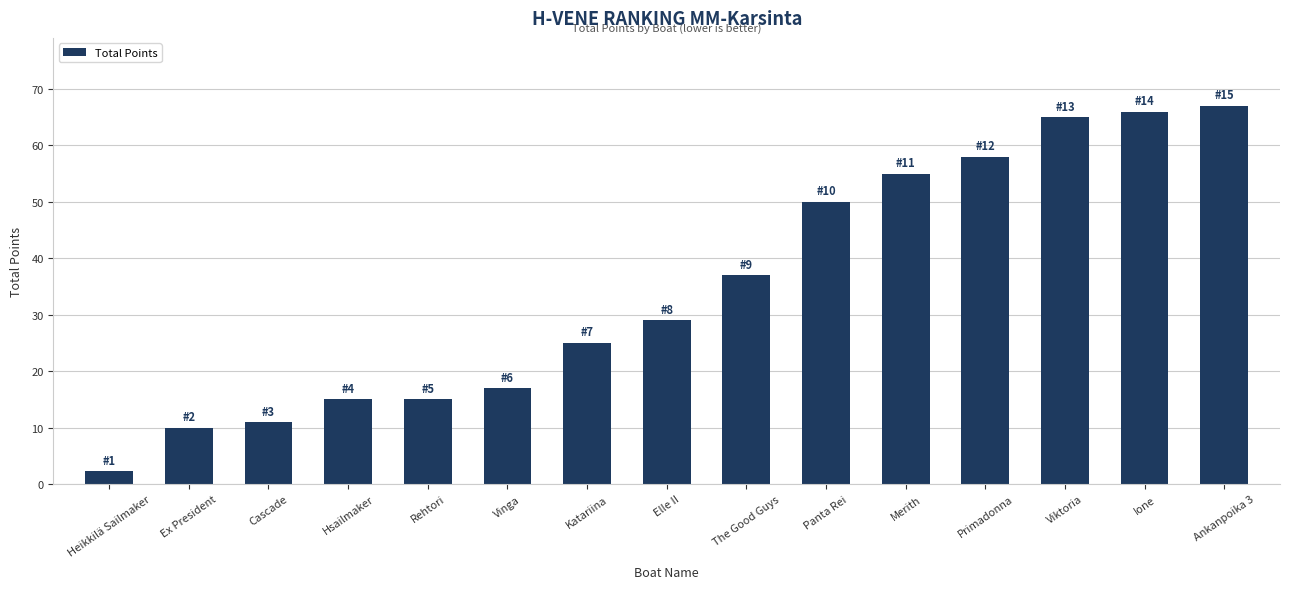

Is it true that the value at Primadonna is 58.0?

True